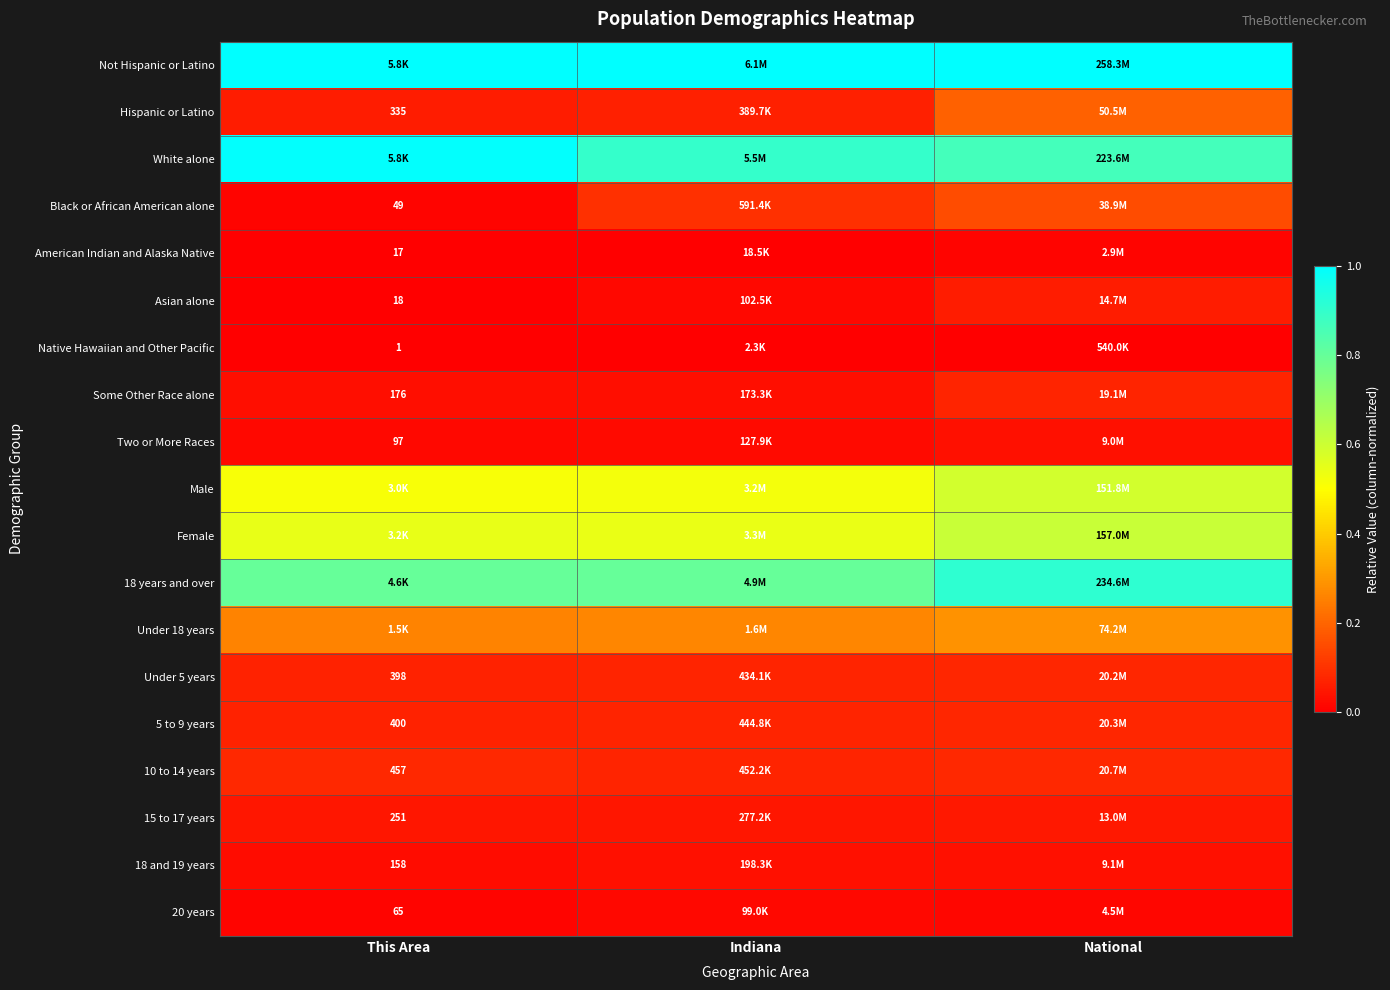

True or false: Hispanic or Latino has a value of 0.2 at National.

True